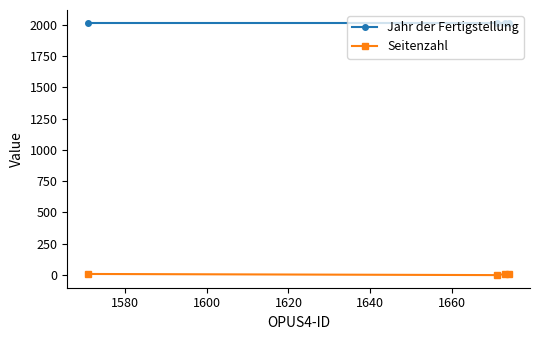

True or false: Seitenzahl and Jahr der Fertigstellung cross at least once.

False